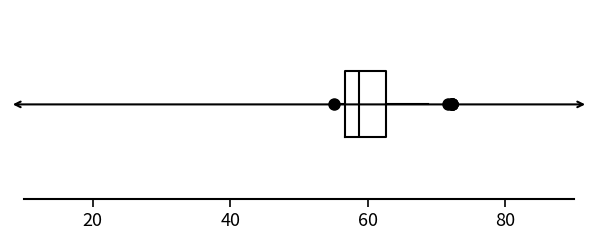

Read this box plot against the x-axis: the position of the median line, the range covered by the box, and the ends of both whiskers. The values are not printed on the chart, so give them approximately, as read against the axis.

median 58, box 56 to 62, whiskers 56 (just left of the box's left edge) to 68